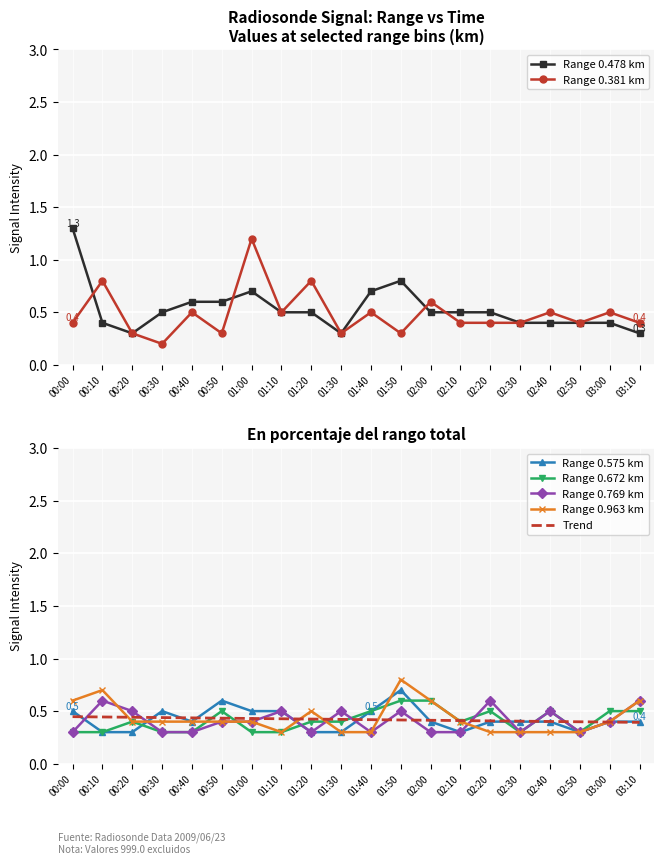

True or false: 0.672 and 0.575 intersect in this chart.

True